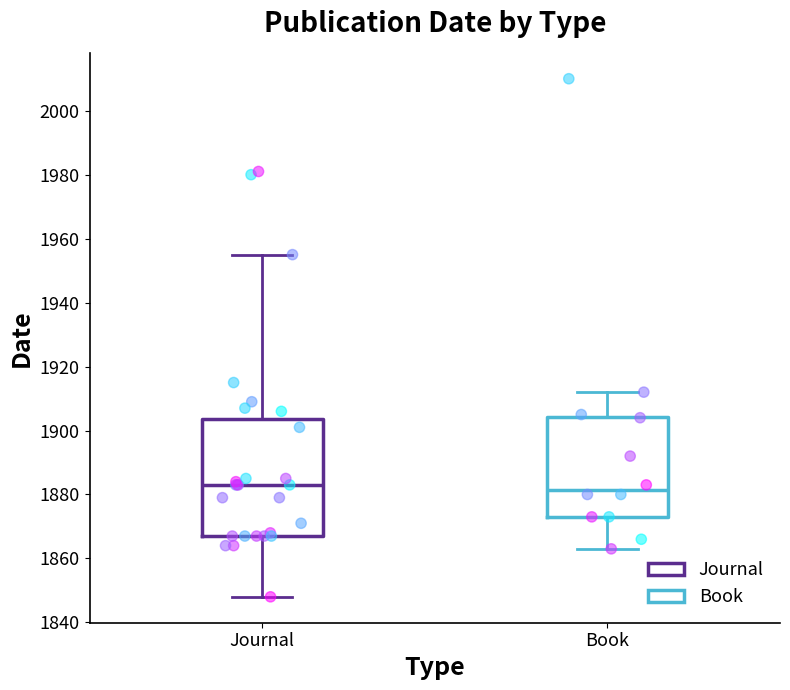

Reading left to right, read every box against the y-axis: the position of its median line, the range the box covers, and the ends of its whiskers. The values are not printed on the chart, so give them approximately, as read against the axis.

Journal: median 1884, box 1868 to 1904, whiskers 1848 to 1956
Book: median 1882, box 1874 to 1904, whiskers 1864 to 1912